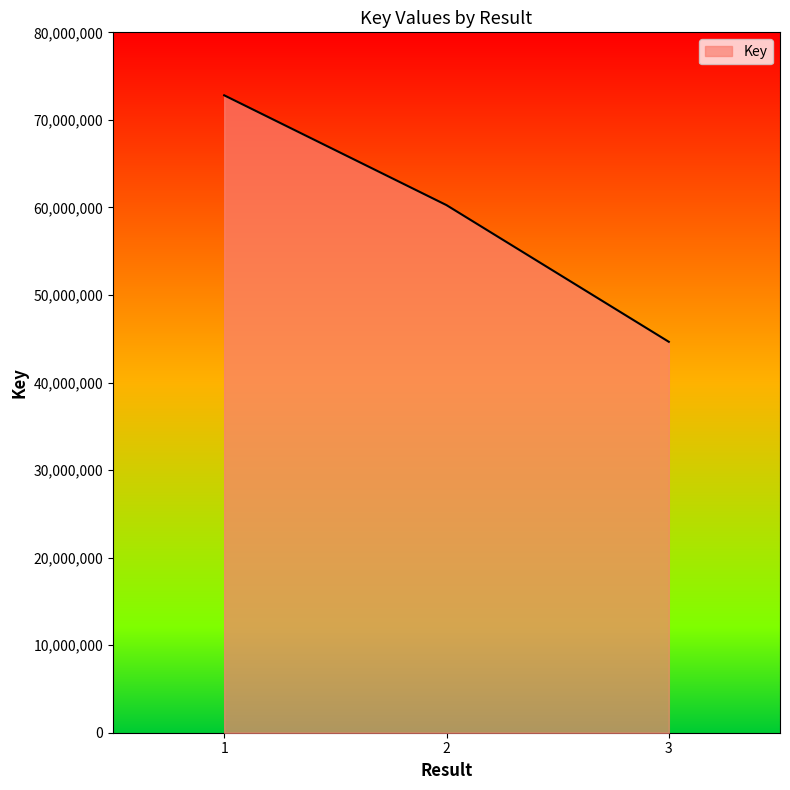

List the labels in order of value, largest first.

1, 2, 3